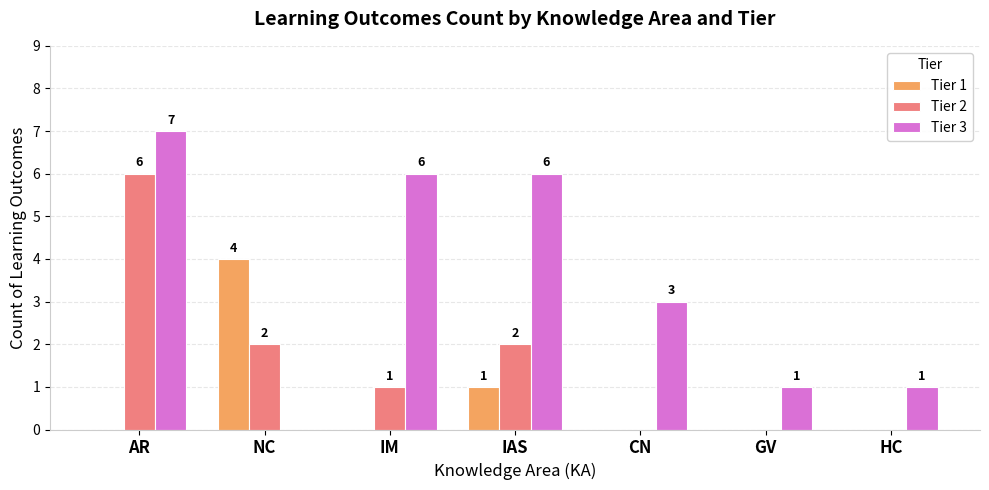

At which label does Tier 3 reach its peak?

AR